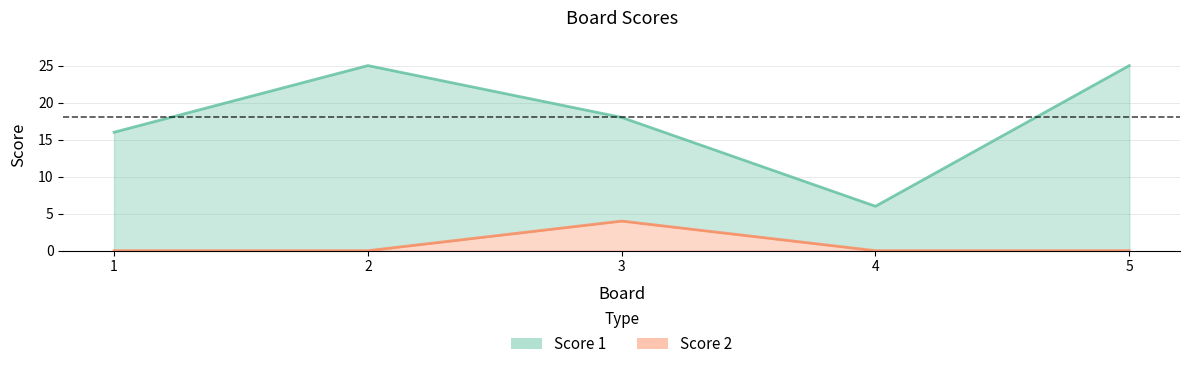

What is the difference between the Score 1 values at 4 and 3?

12